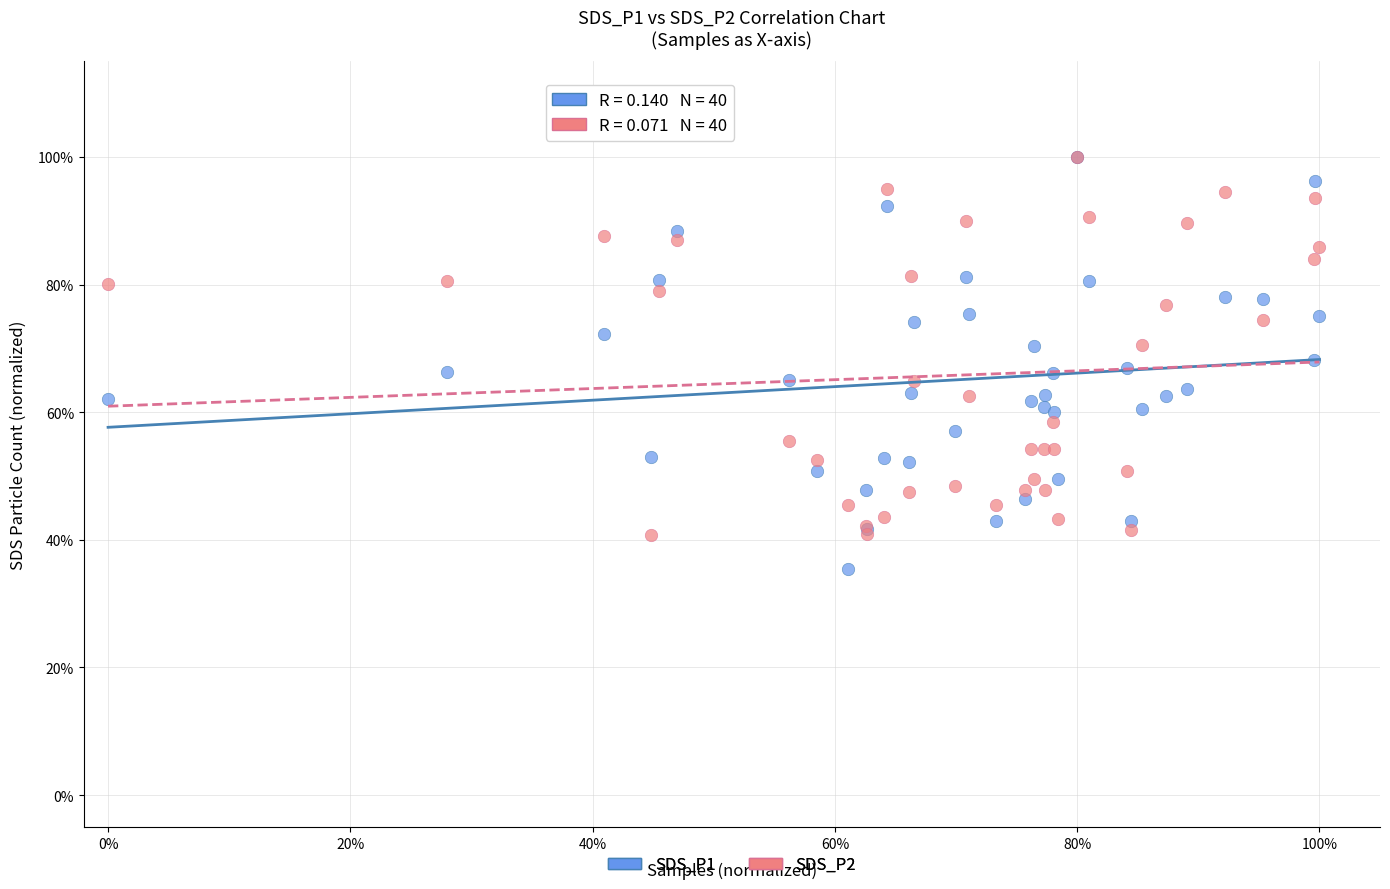

What are all the series names shown in the legend?

SDS_P1, SDS_P2